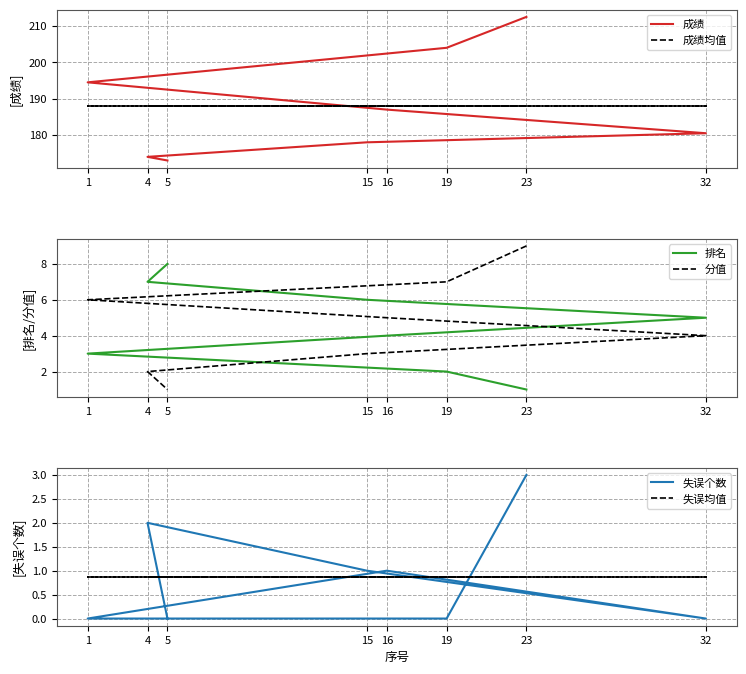

The 成绩均值 series shows 187.9 at 19. True or false?

True